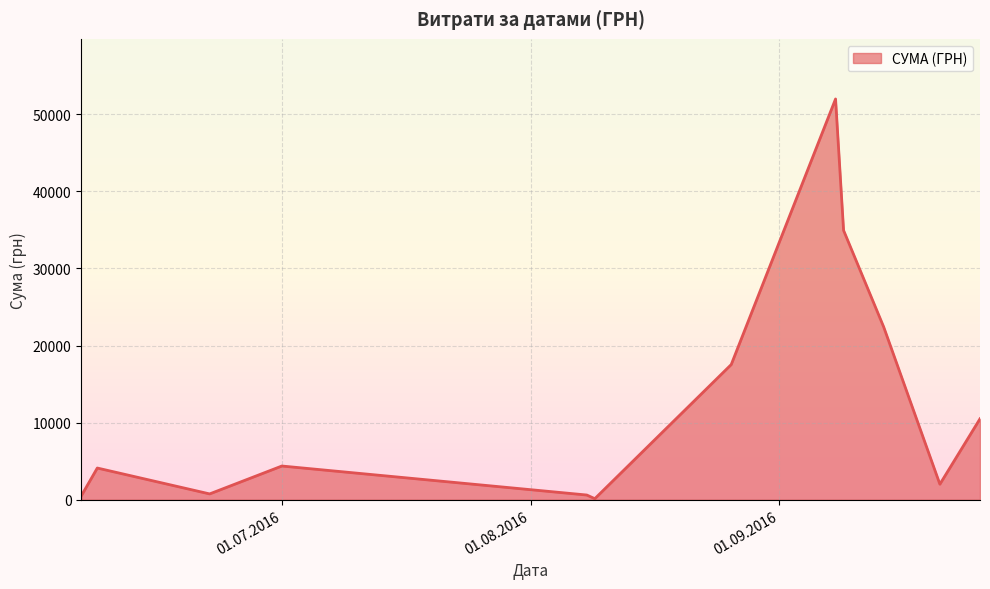

What is the greatest value displayed?

51980.0